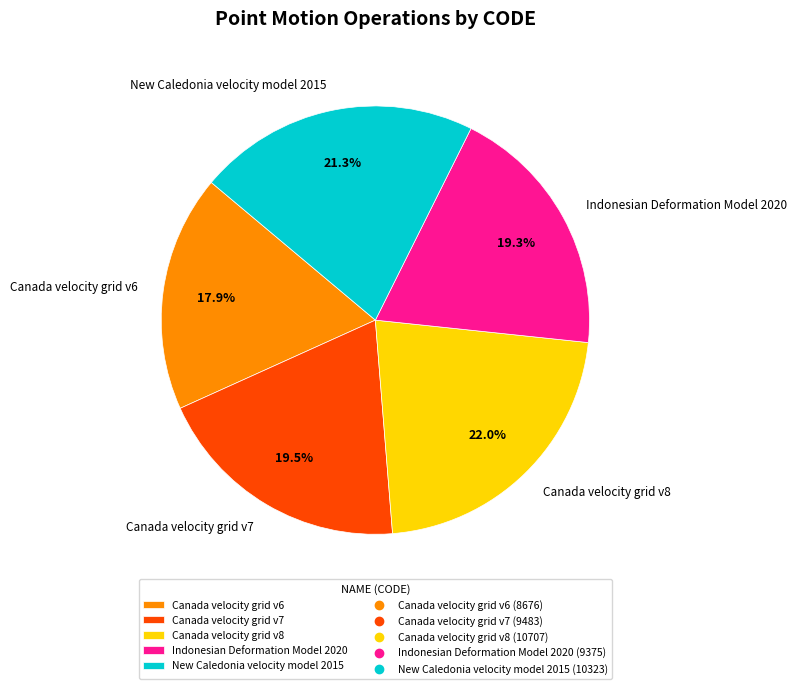

To the nearest percent, what is the combined percentage of Canada velocity grid v6 and New Caledonia velocity model 2015?

39%